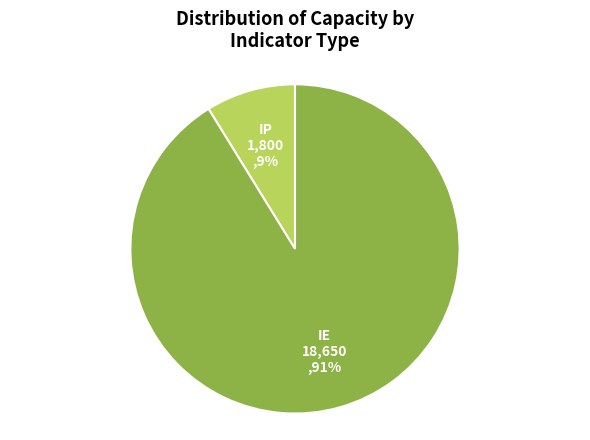

Does any single category account for the majority?

Yes